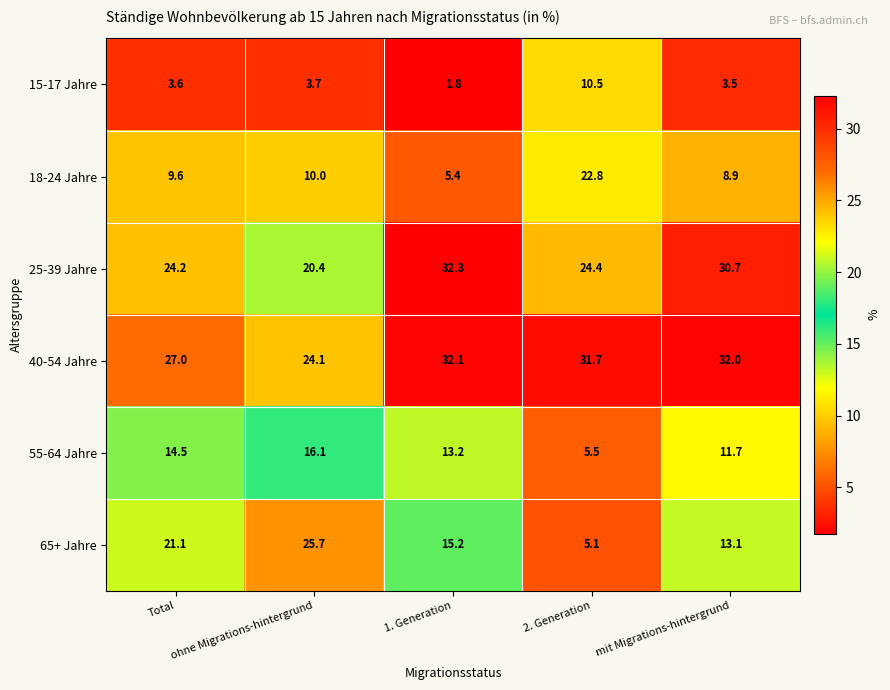

What is the difference between the maximum and minimum values in the 18-24 Jahre series?

17.4